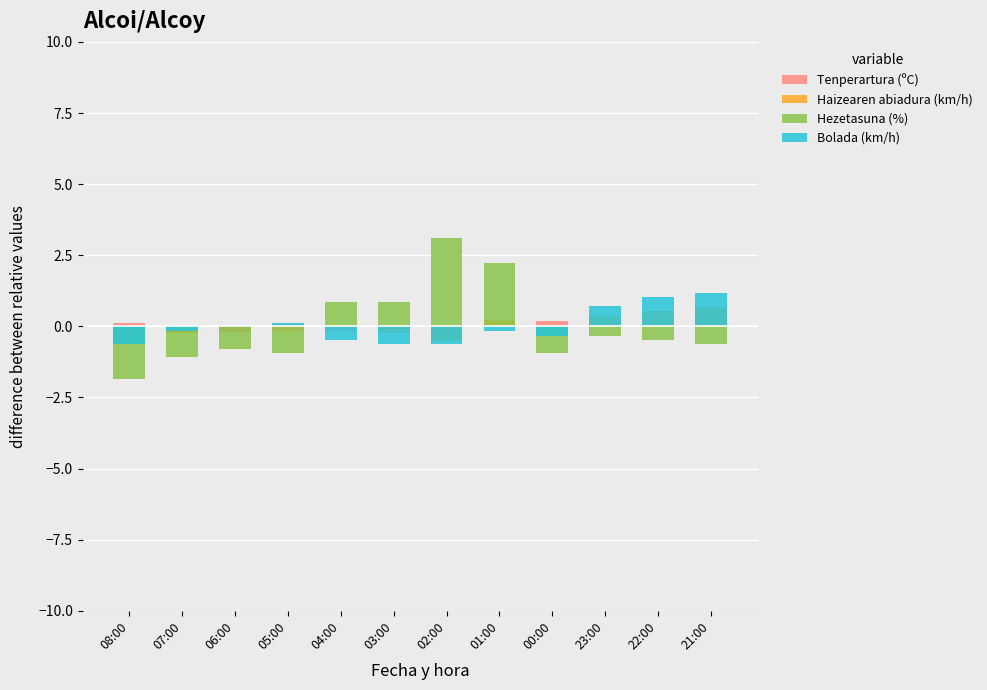

What value does the Hezetasuna (%) series have at 03:00?

0.9